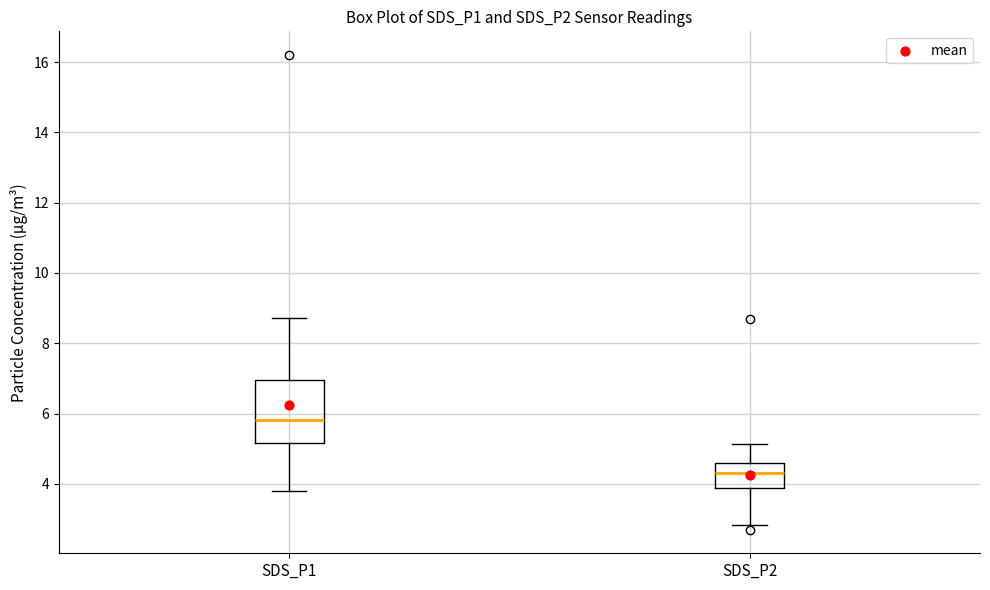

Where does the median line of the box for SDS_P2 sit on the y-axis? The values are not printed on the chart, so give them approximately, as read against the axis.

4.4